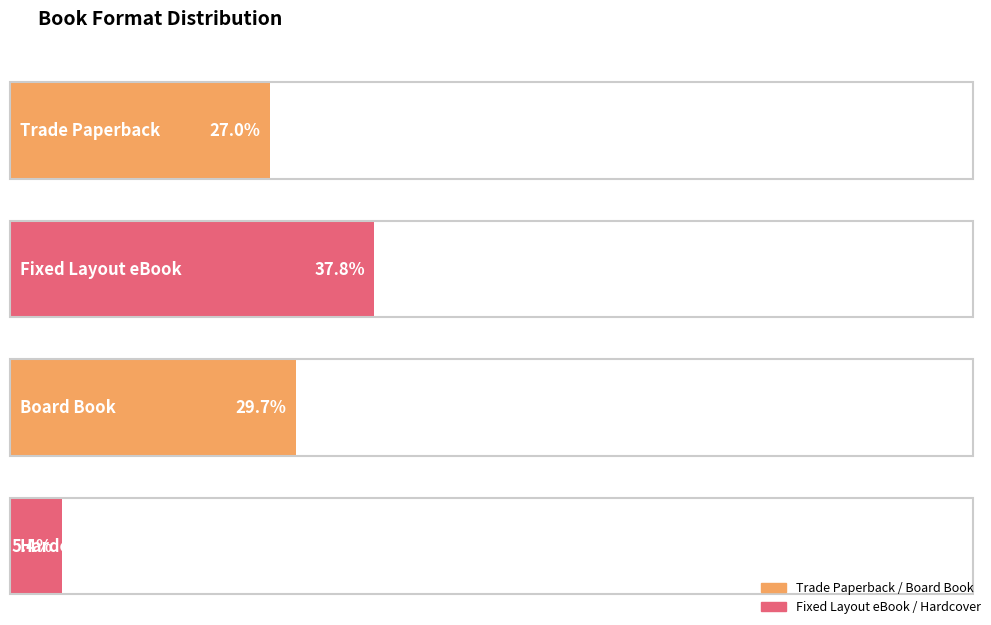

True or false: the data shows 24 at Trade Paperback.

False